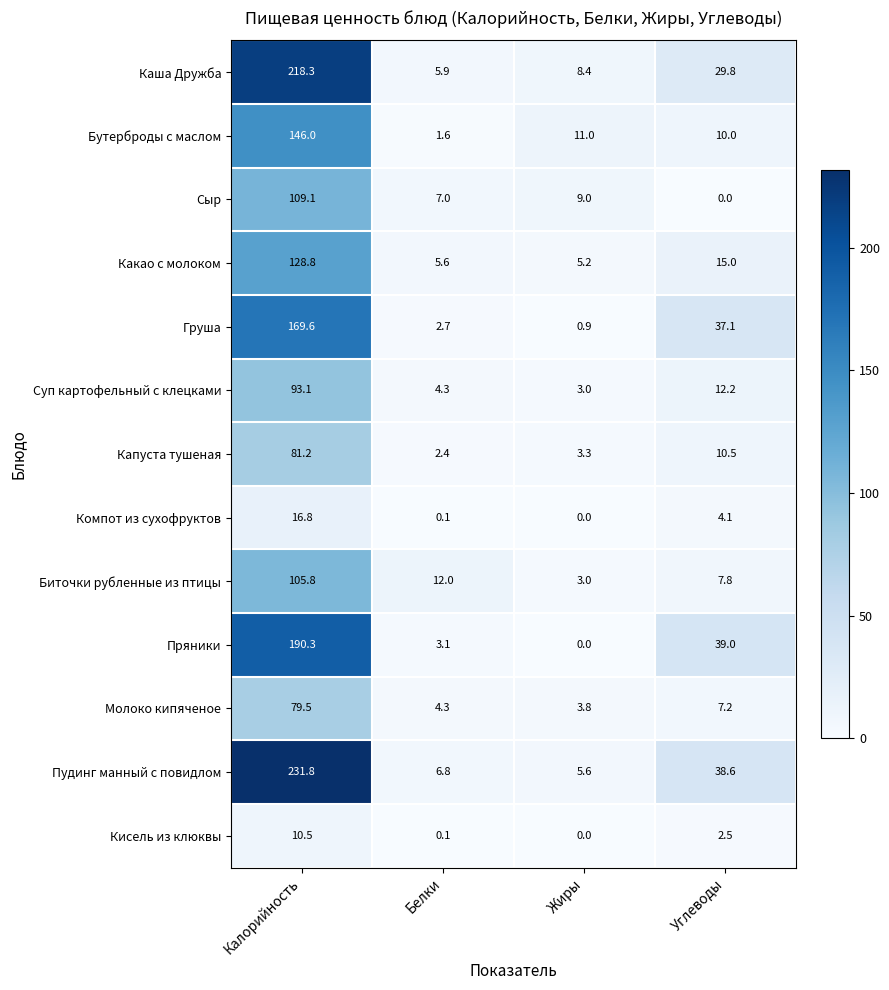

What is the average value of the Груша series?

52.6